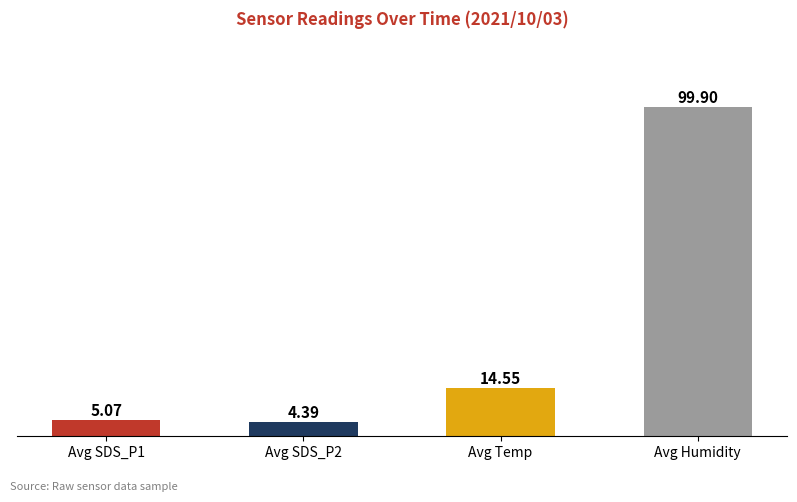

Which category has the highest value across all series?

Avg Humidity